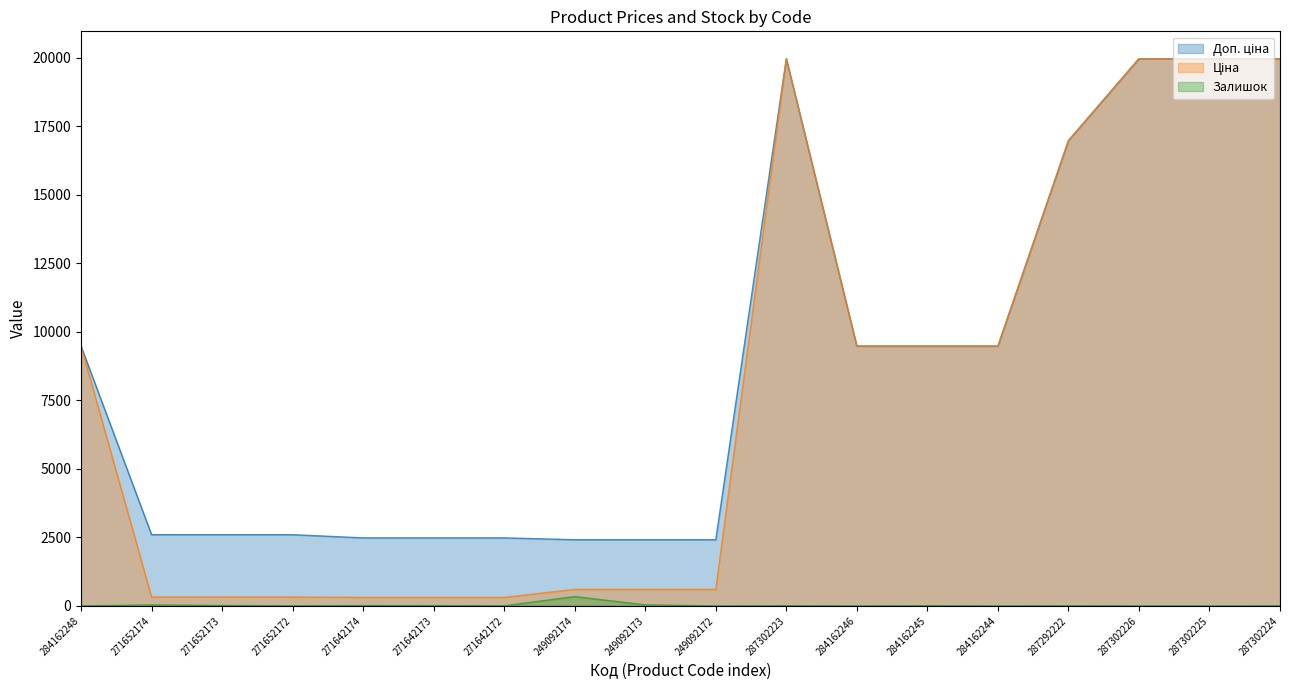

How many lines are shown in the chart?

3